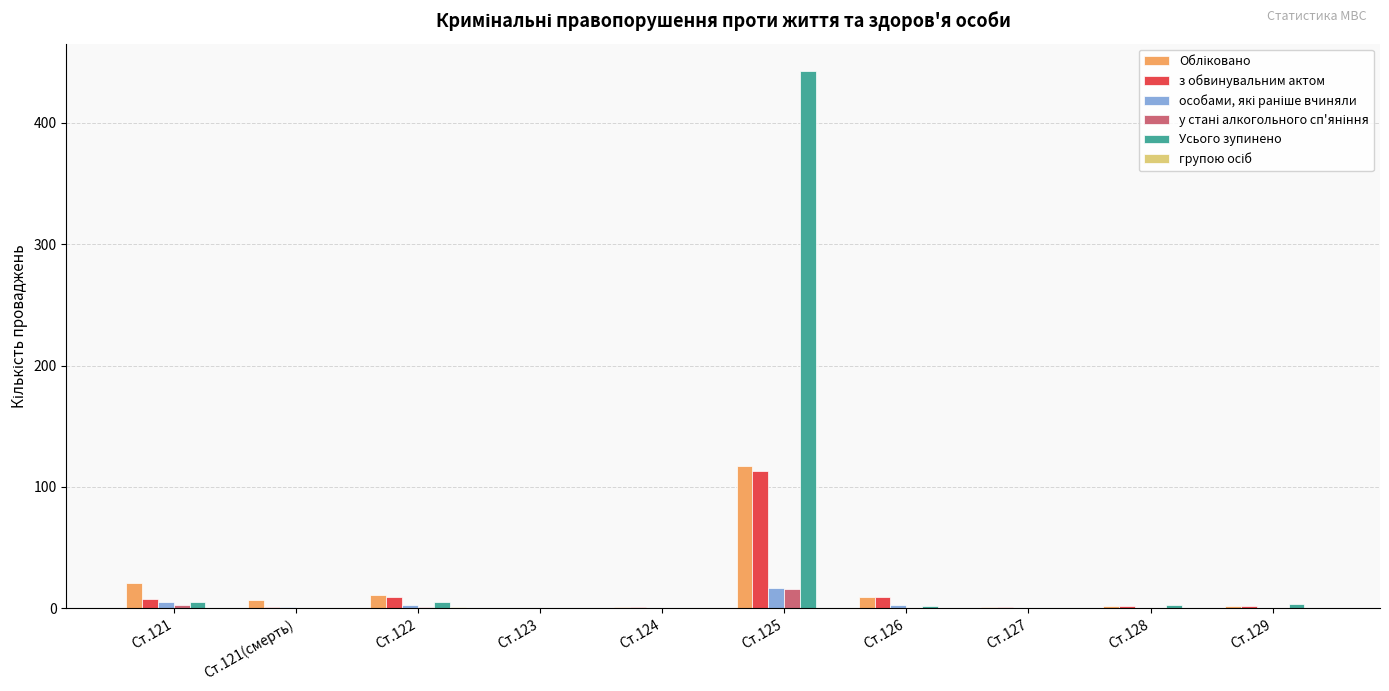

How many series are shown in this chart?

6